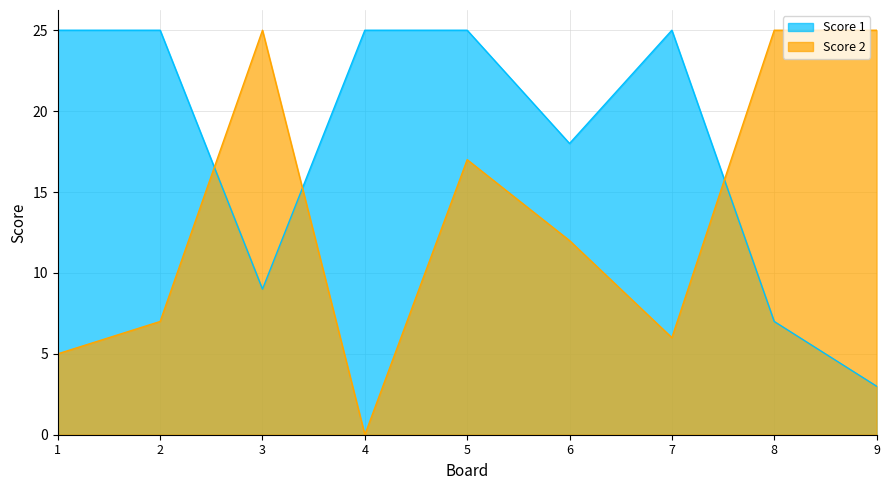

What is the sum of all Score 1 values?

162